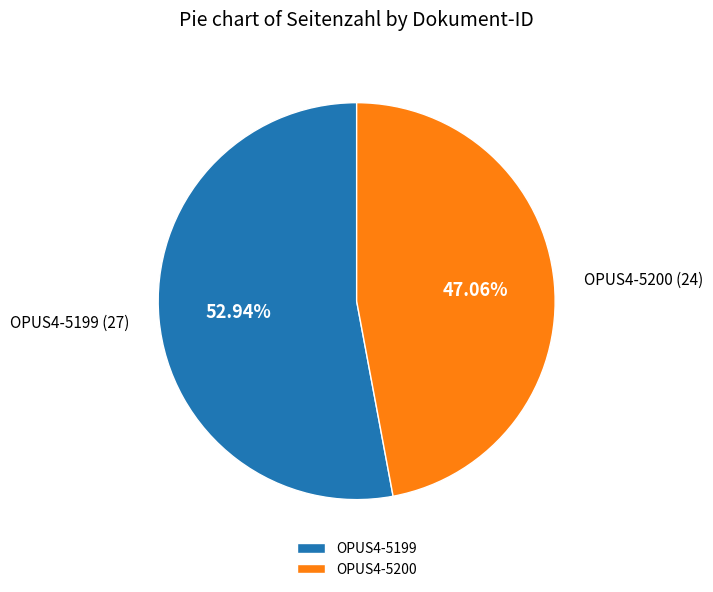

How many segments does this pie chart have?

2